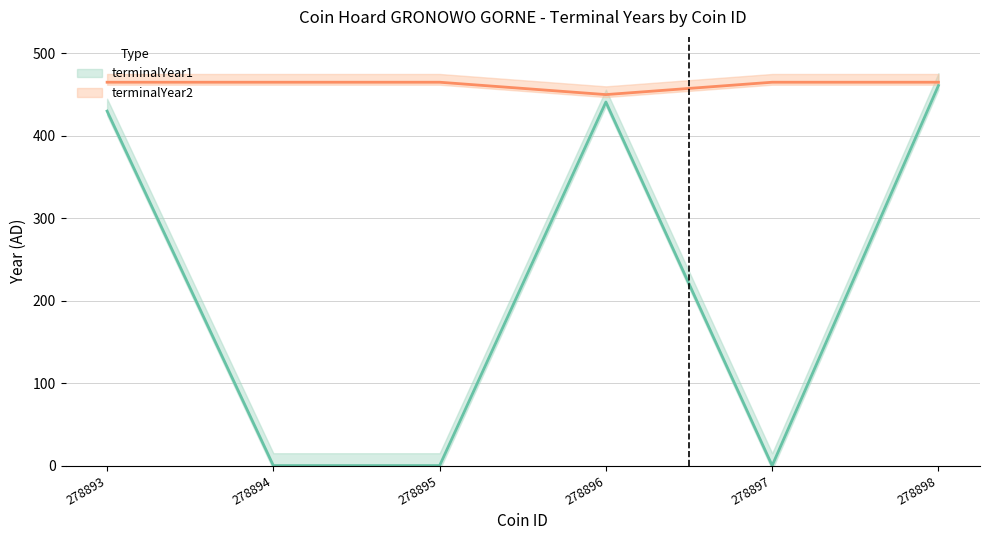

Which label corresponds to the smallest value in the chart?

278894